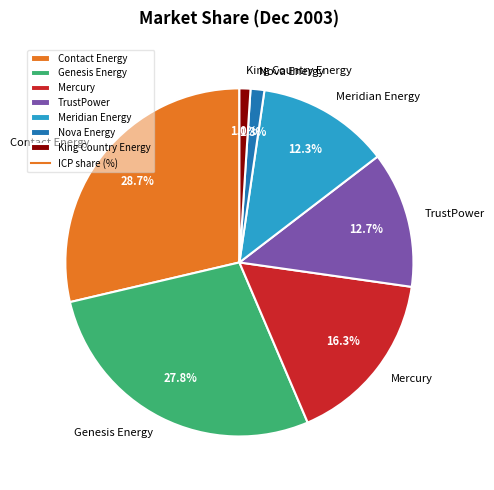

What is the largest slice in the pie chart?

Contact Energy